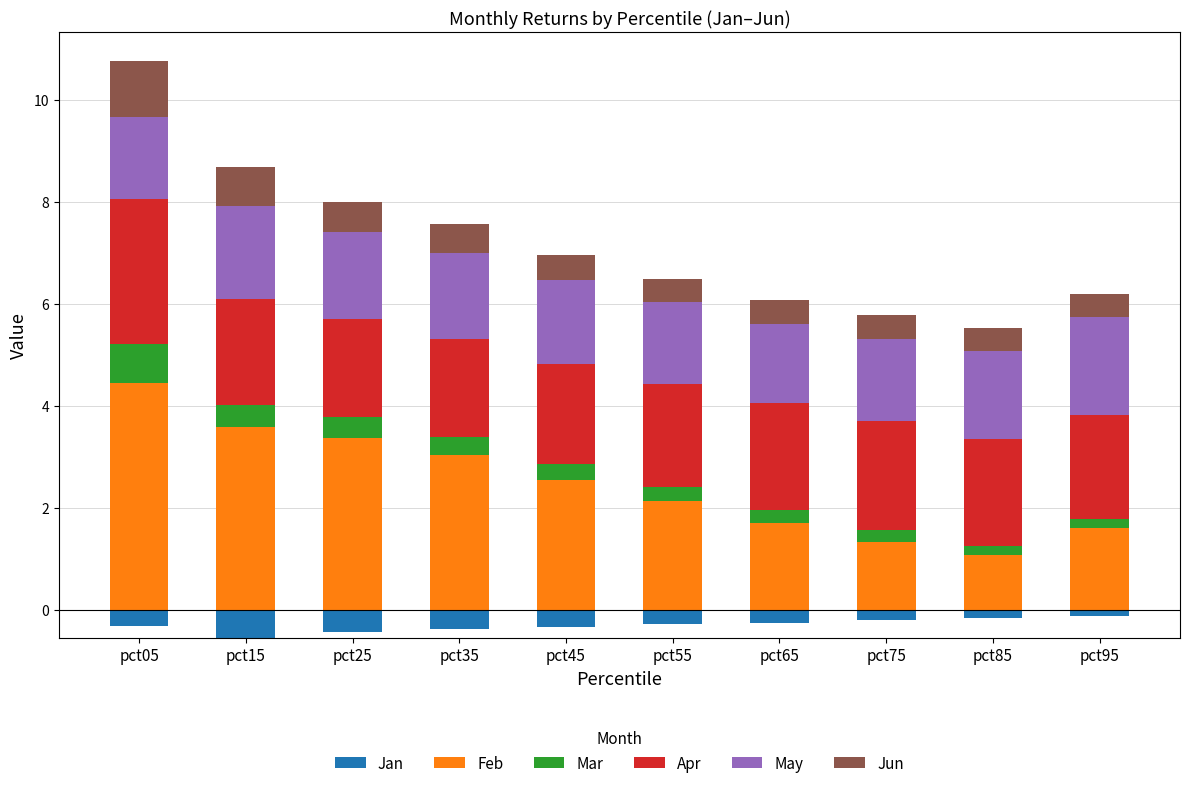

What is the value of the May bar at the 1st from the left?

1.6